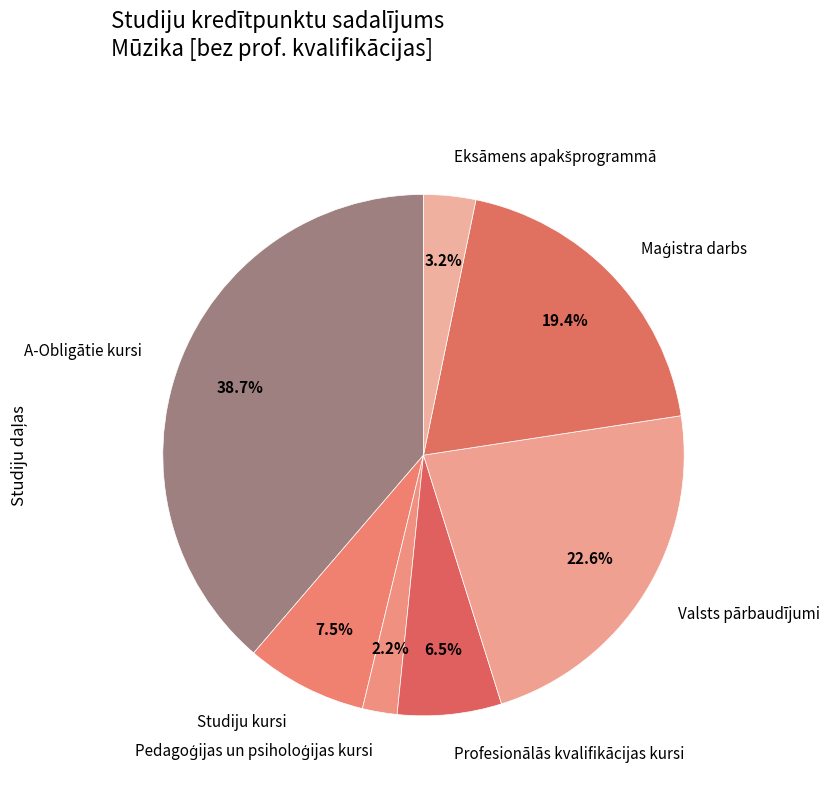

What is the total percentage of Studiju kursi and A-Obligātie kursi?

46.2%